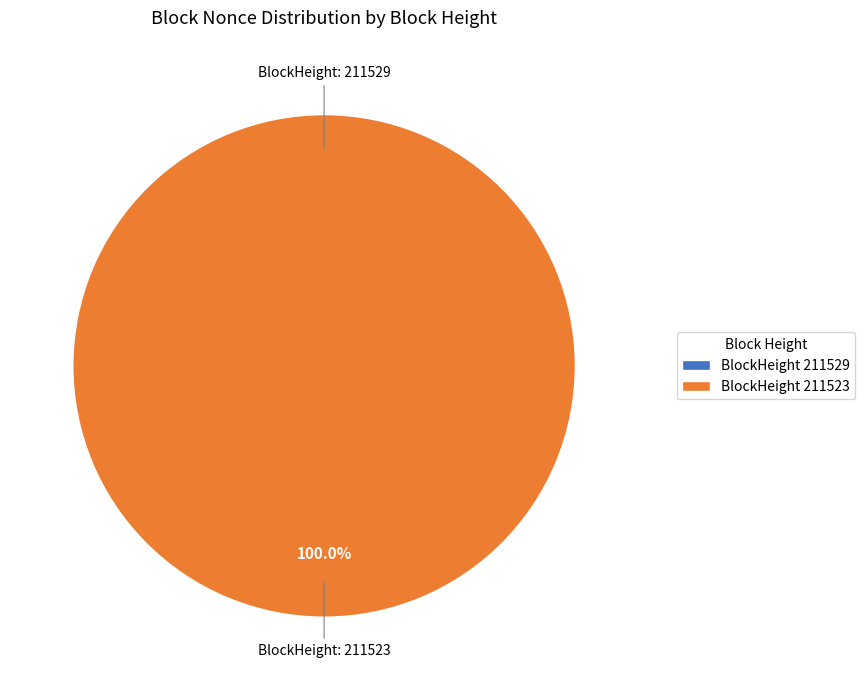

Is there any slice that represents more than half of the pie?

Yes